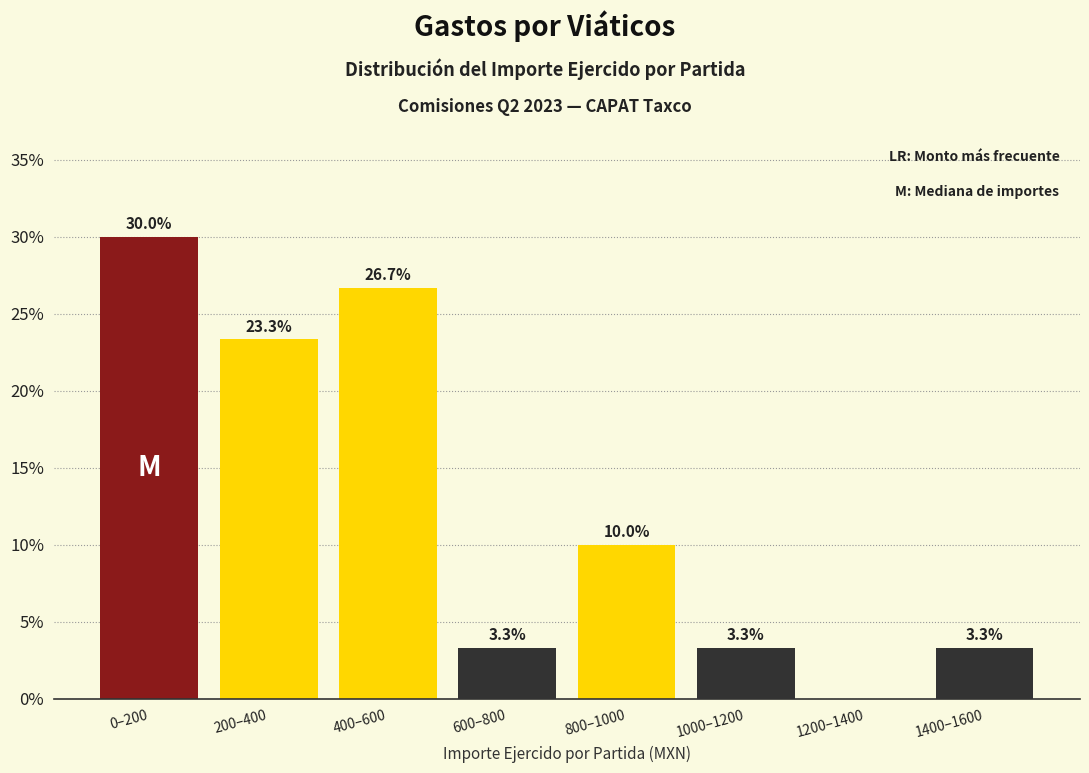

Reading left to right, transcribe all the data shown in this chart.

0–200=30.0	200–400=23.3	400–600=26.7	600–800=3.3	800–1000=10.0	1000–1200=3.3	1200–1400=0.0	1400–1600=3.3